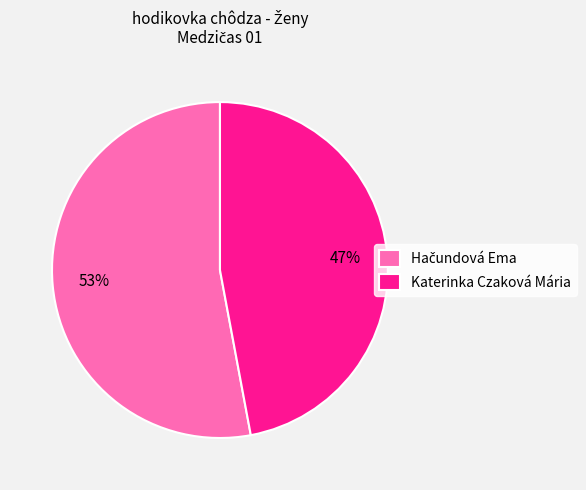

Is there a majority slice in this chart?

Yes